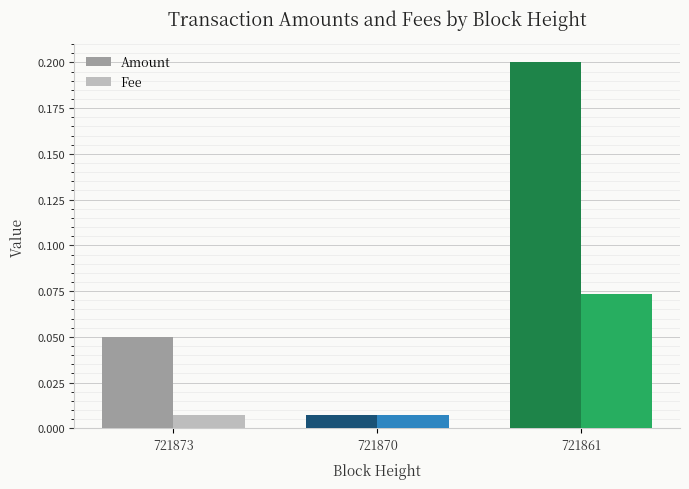

Where is Amount nearest to the value 0?

721870